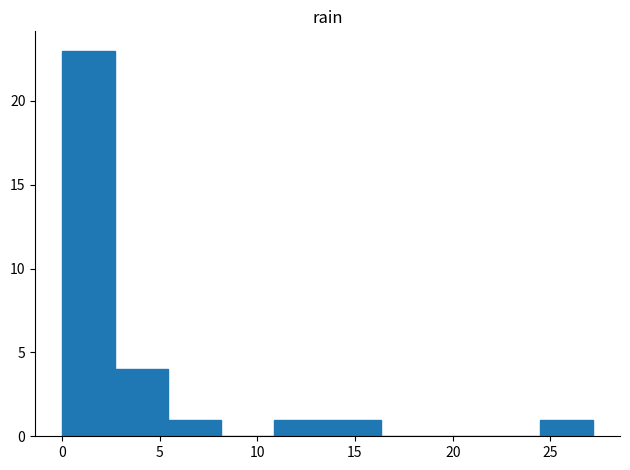

Reading left to right, list every bar in this chart as the range it spans on the x-axis followed by its height. Neither the bar edges nor the heights are printed on the chart, so give them approximately, as read against the axes.

0.0 to 2.5: 23
2.5 to 5.5: 4
5.5 to 8.0: 1
8.0 to 11.0: 0
11.0 to 13.5: 1
13.5 to 16.5: 1
16.5 to 19.0: 0
19.0 to 22.0: 0
22.0 to 24.5: 0
24.5 to 27.0: 1